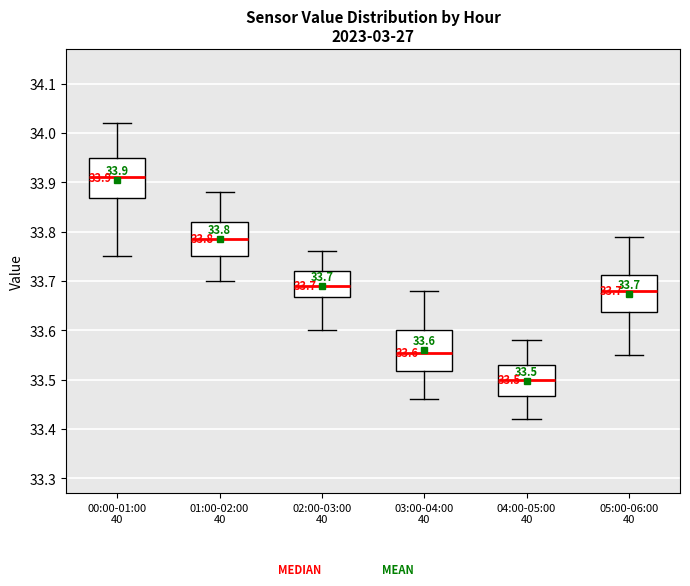

Which box has the highest median line?

00:00-01:00 40